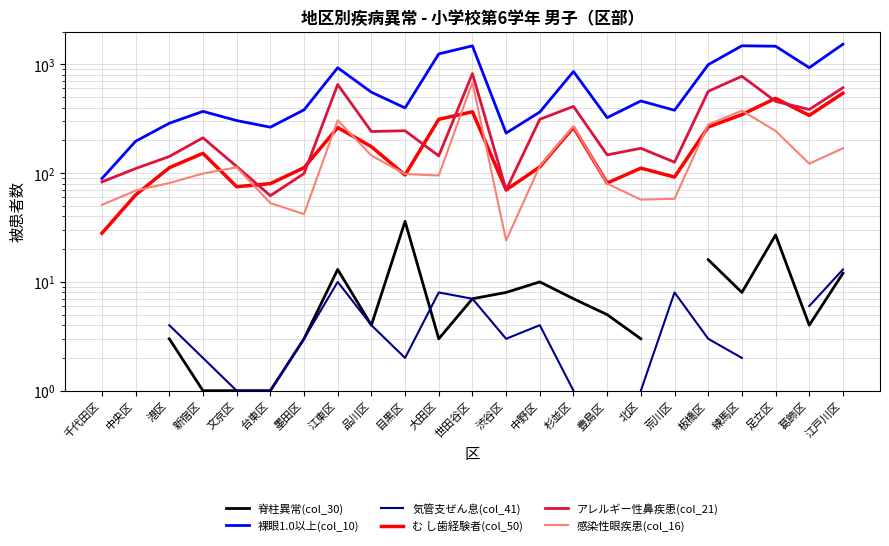

True or false: 感染性眼疾患(col_16) has a value of 51.0 at 千代田区.

True